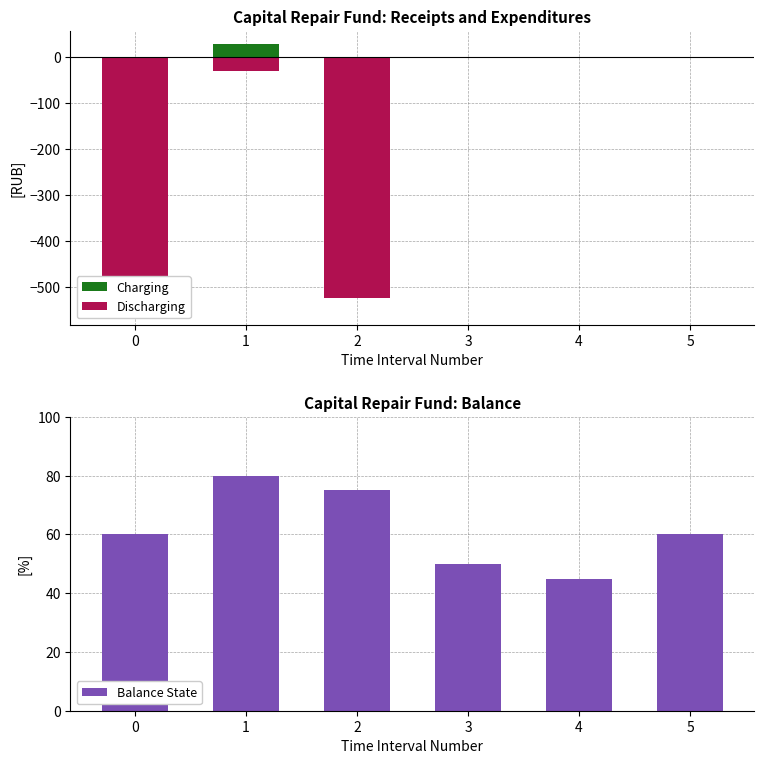

Which series has the largest total across all categories?

Balance State